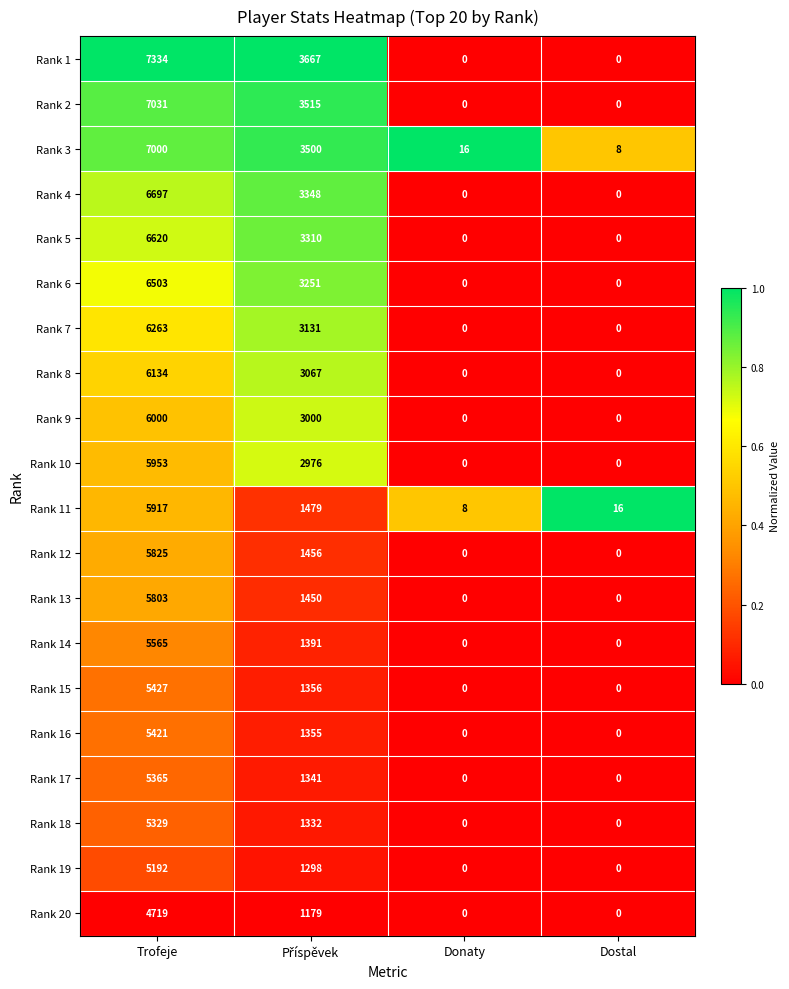

Rank the series by their maximum value, from highest to lowest.

Rank 1, Rank 2, Rank 3, Rank 4, Rank 5, Rank 6, Rank 7, Rank 8, Rank 9, Rank 10, Rank 11, Rank 12, Rank 13, Rank 14, Rank 15, Rank 16, Rank 17, Rank 18, Rank 19, Rank 20